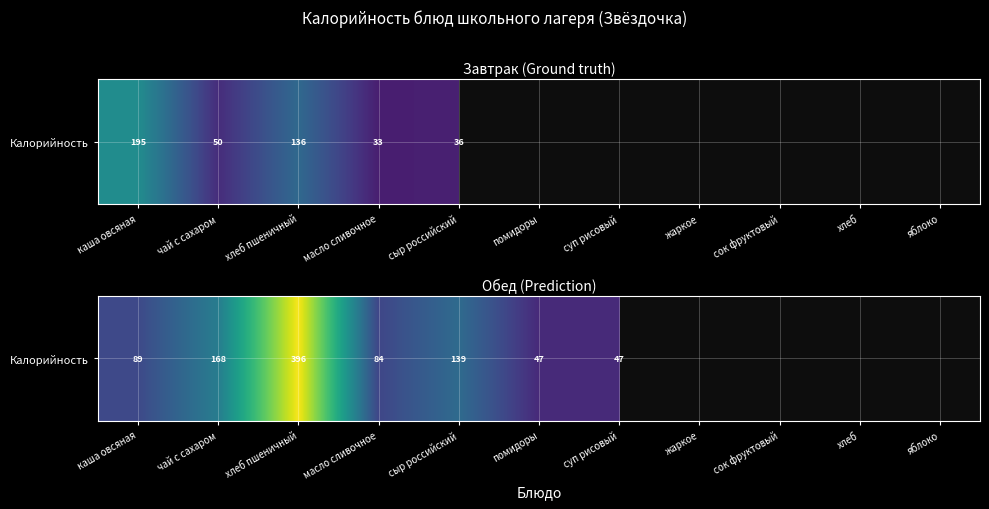

What is the maximum value shown in the chart?

396.0